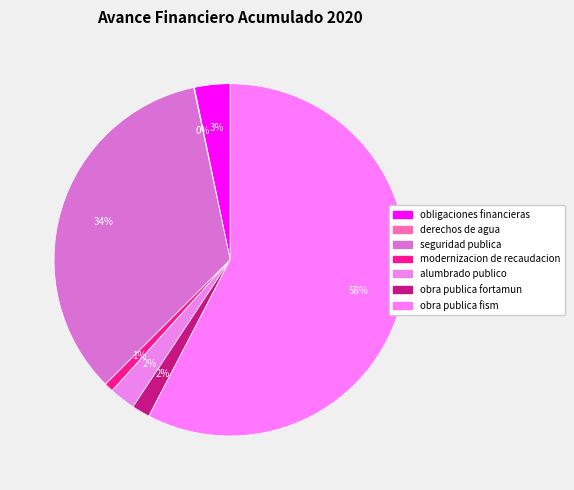

Does obligaciones financieras represent more than half of the total?

No